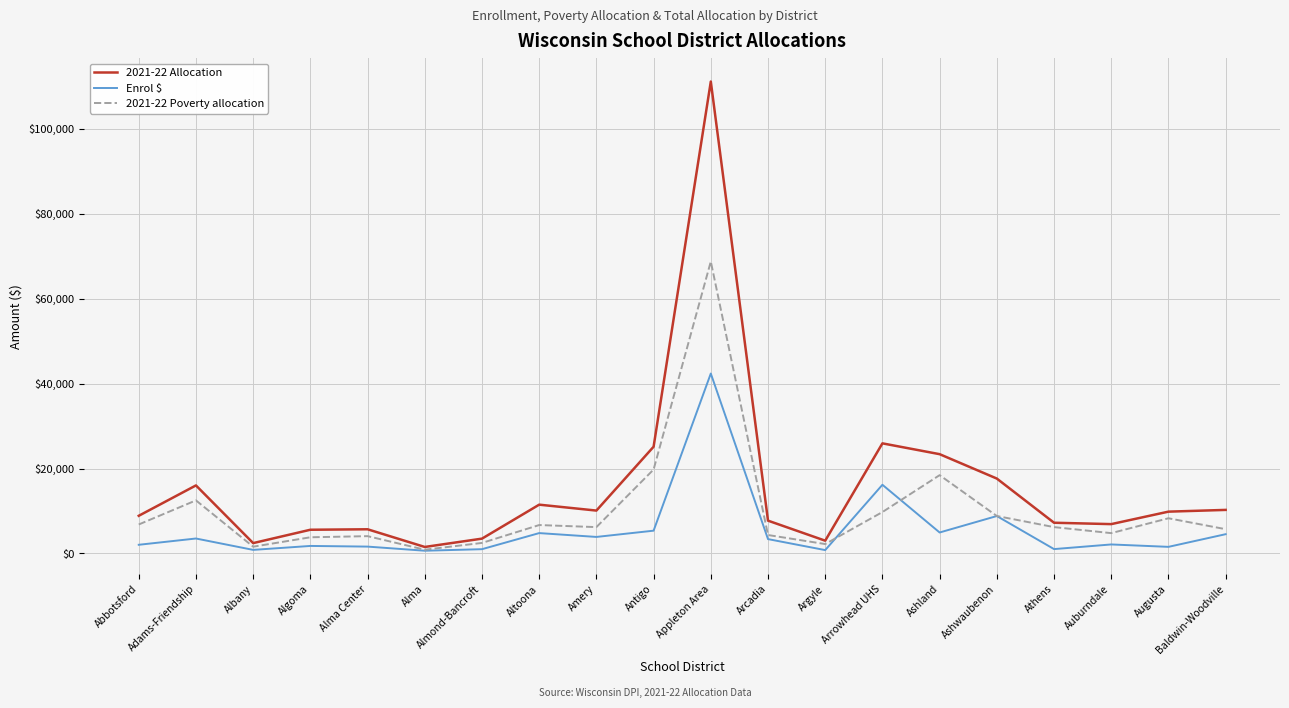

What are all the series names shown in the legend?

2021-22 Allocation, Enrol $, 2021-22 Poverty allocation